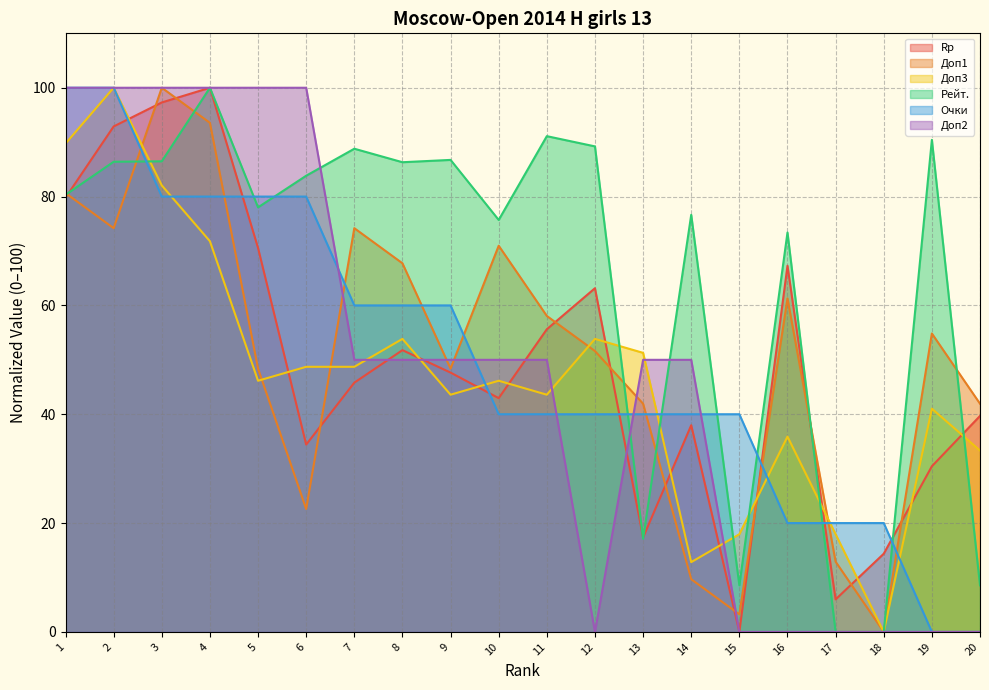

How many intersections are there between Rp and Доп2?

4